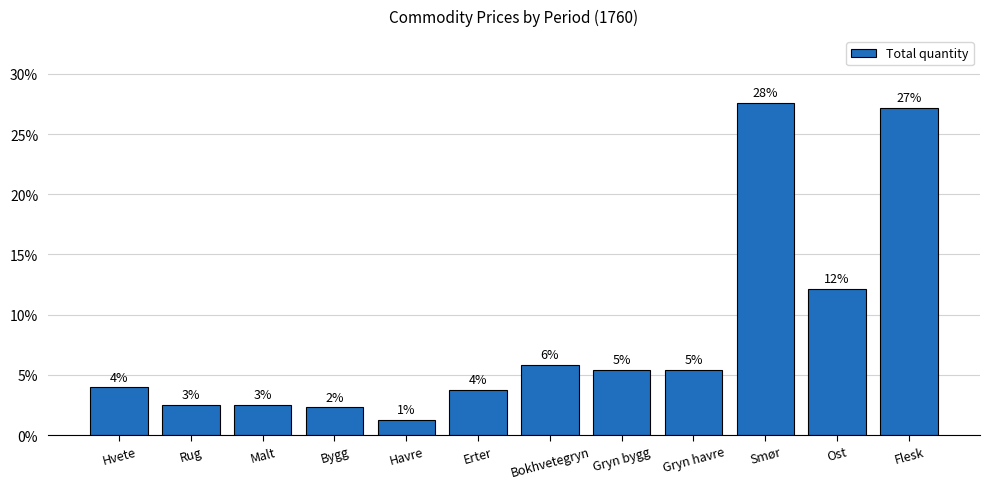

At which label is the value closest to 0?

Havre